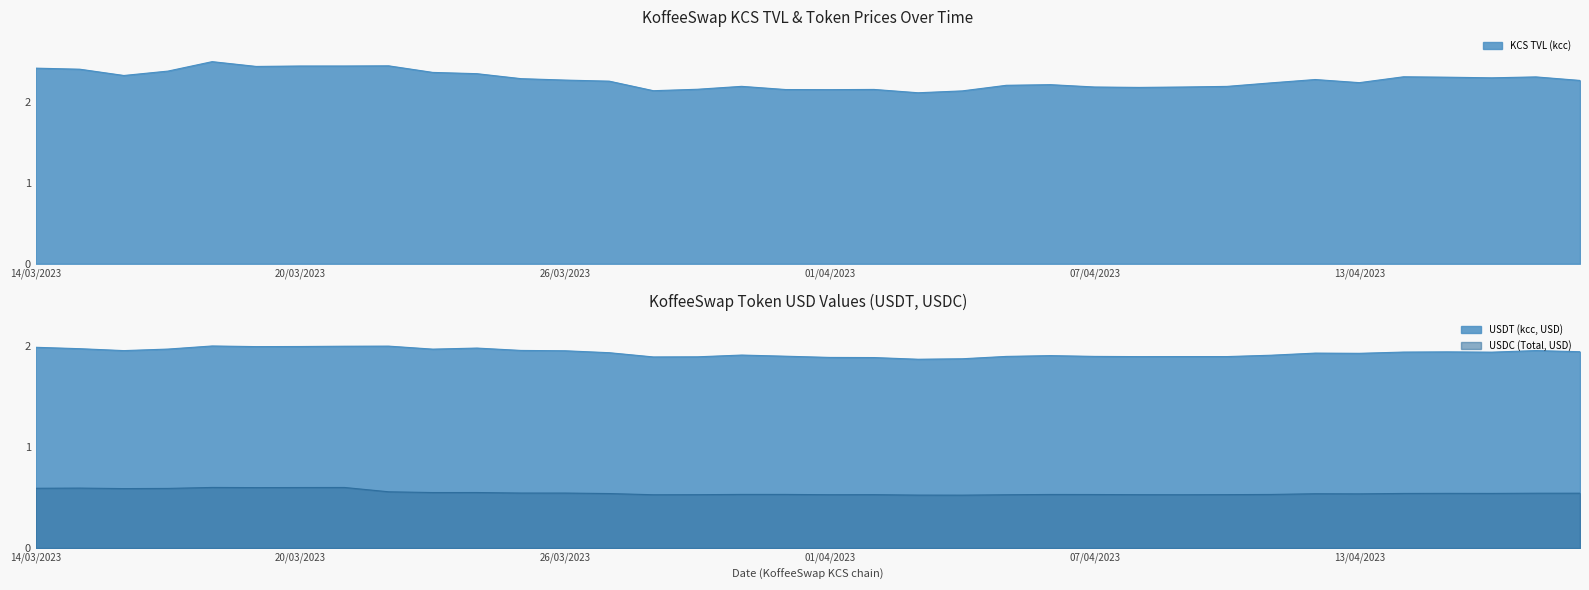

What is the value of the USDC (Total, USD) point at the 27th from the left?

0.5